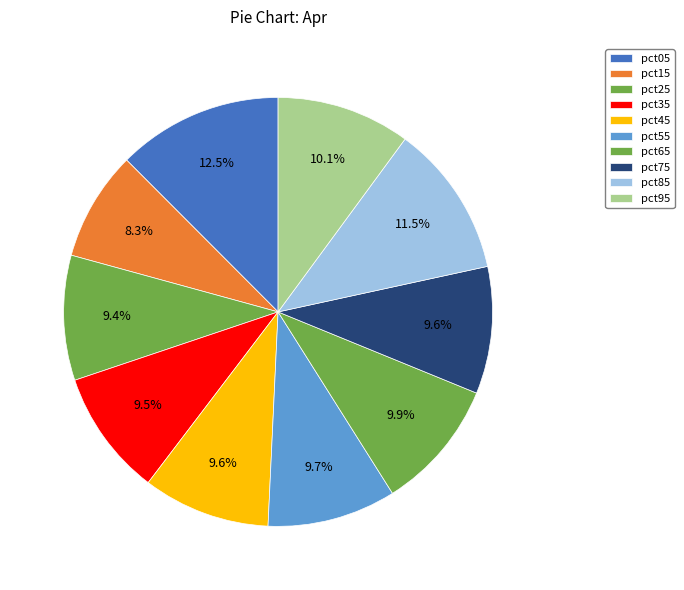

Is there a majority slice in this chart?

No